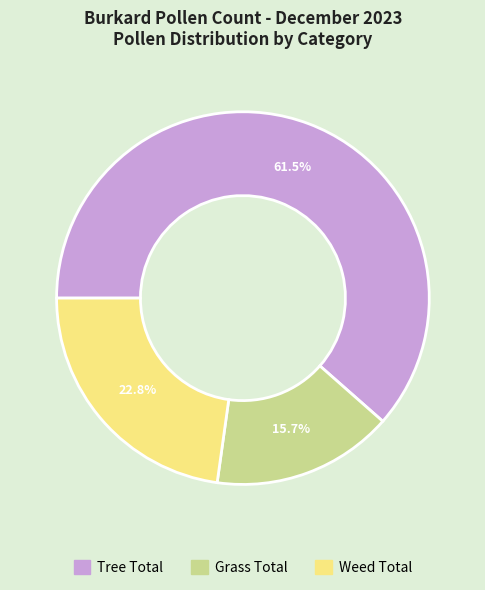

Does Weed Total represent more than half of the total?

No